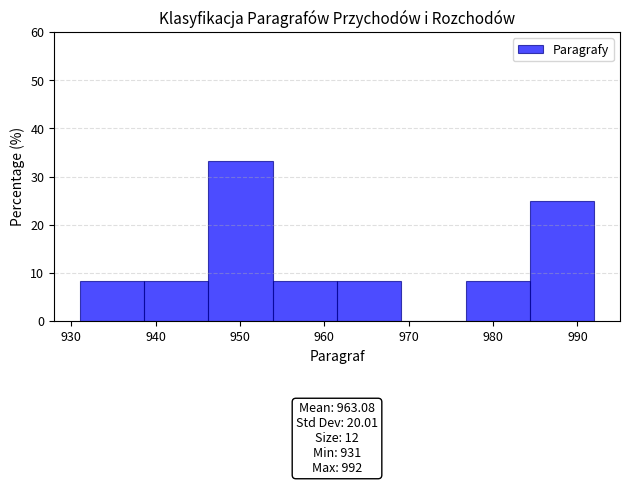

Over which range of the x-axis is the bar tallest?

946 to 954